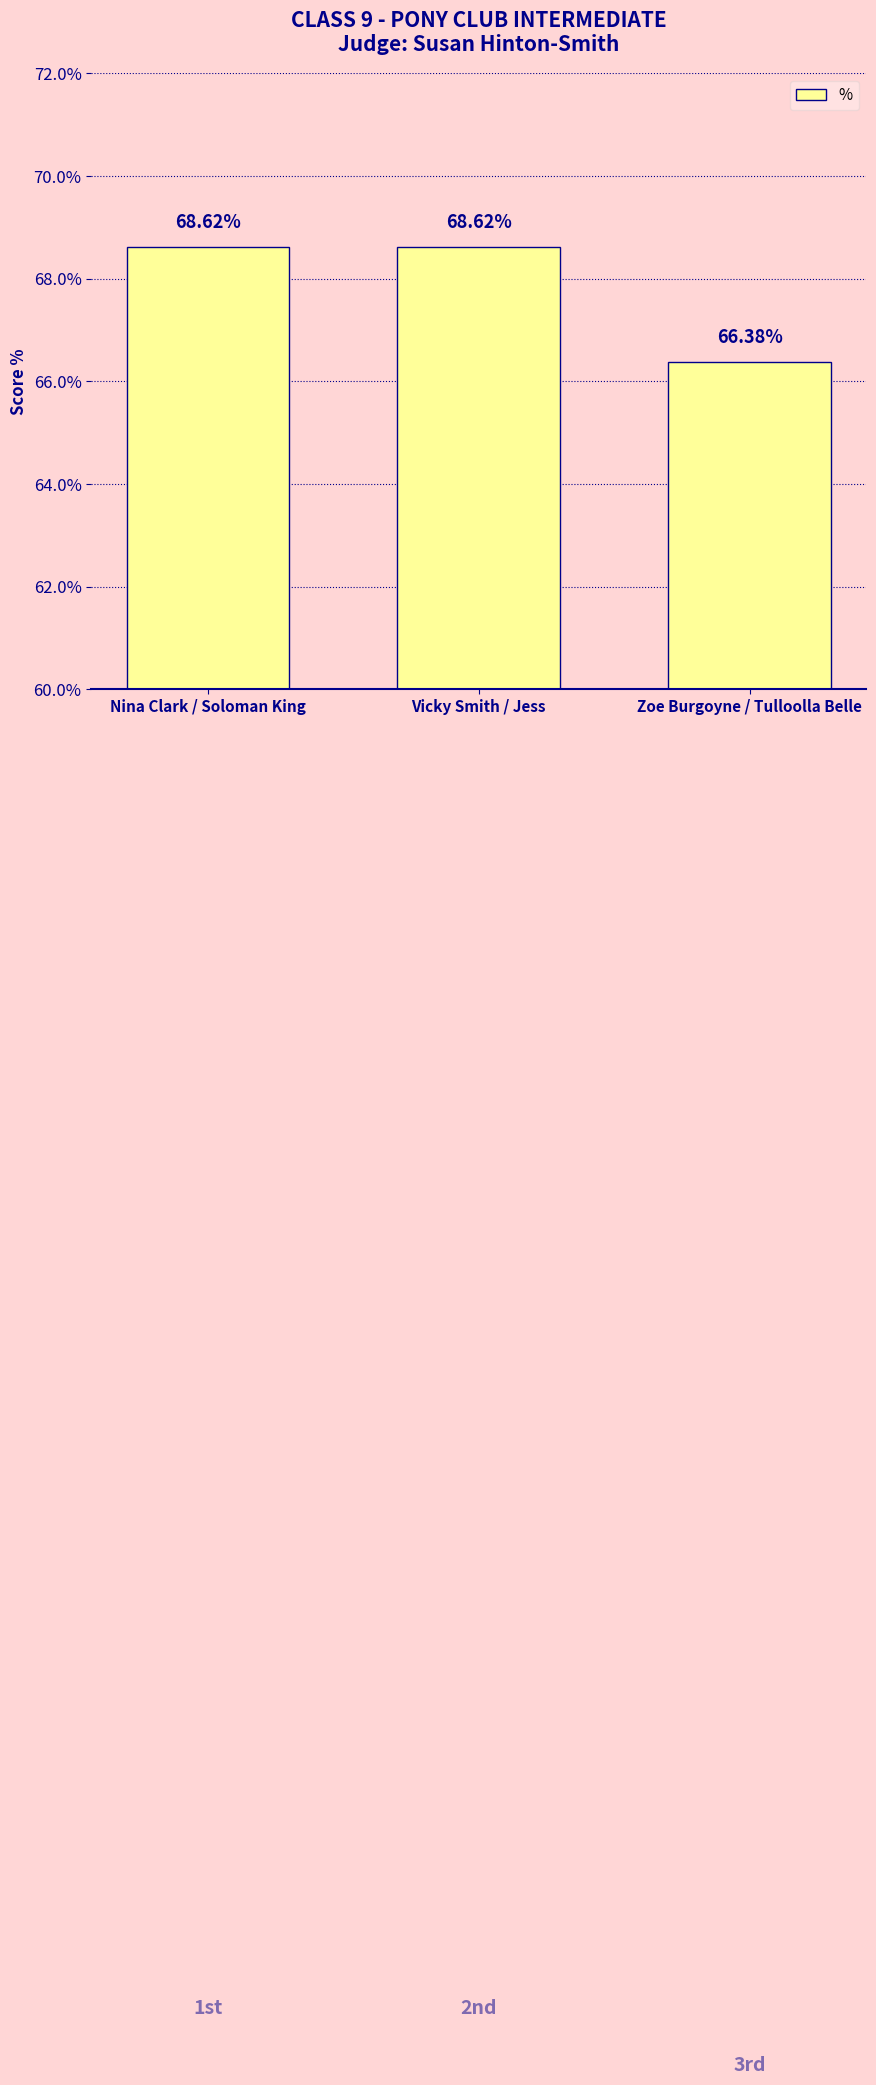

Are the bars grouped side by side (vs. stacked)?

No